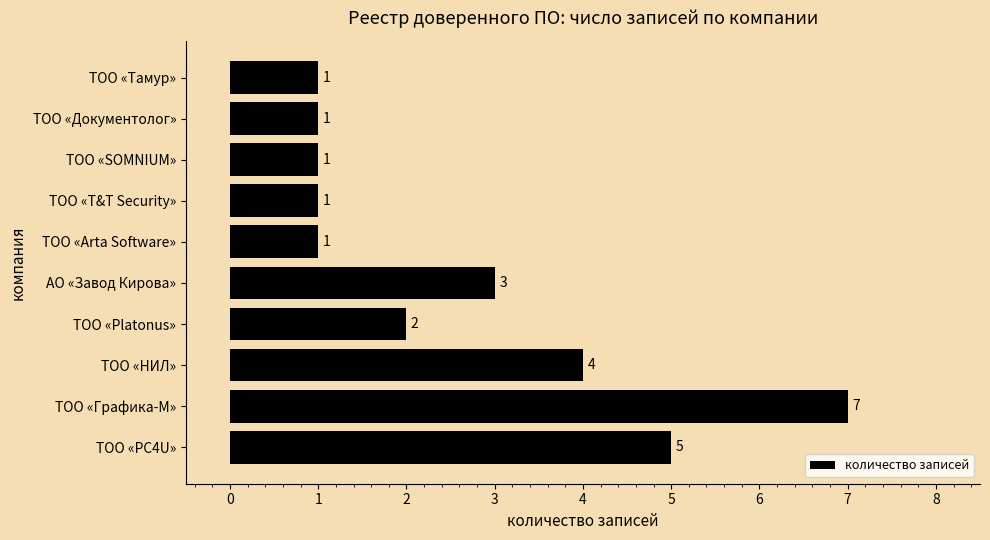

Count the values in the range 1 to 4.

8